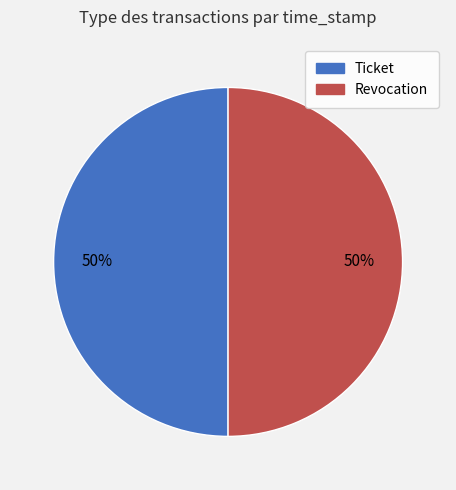

Is the sum of Ticket and Revocation greater than half?

Yes